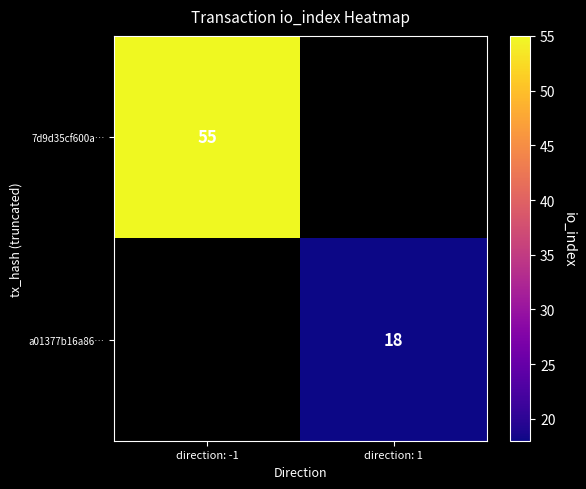

Is it true that 7d9d35cf600a… equals 18 at direction: -1?

False